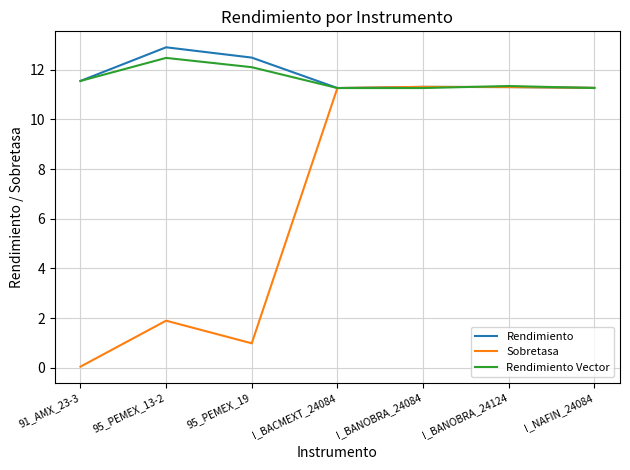

What position from the right is I_BANOBRA_24084?

3